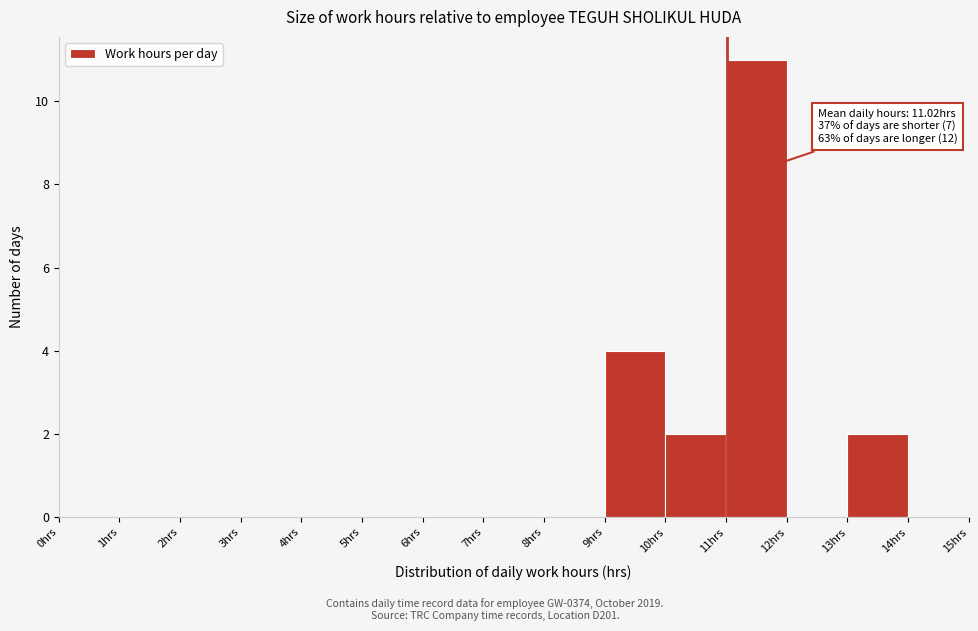

Over which range of the x-axis is the bar tallest?

11 to 12